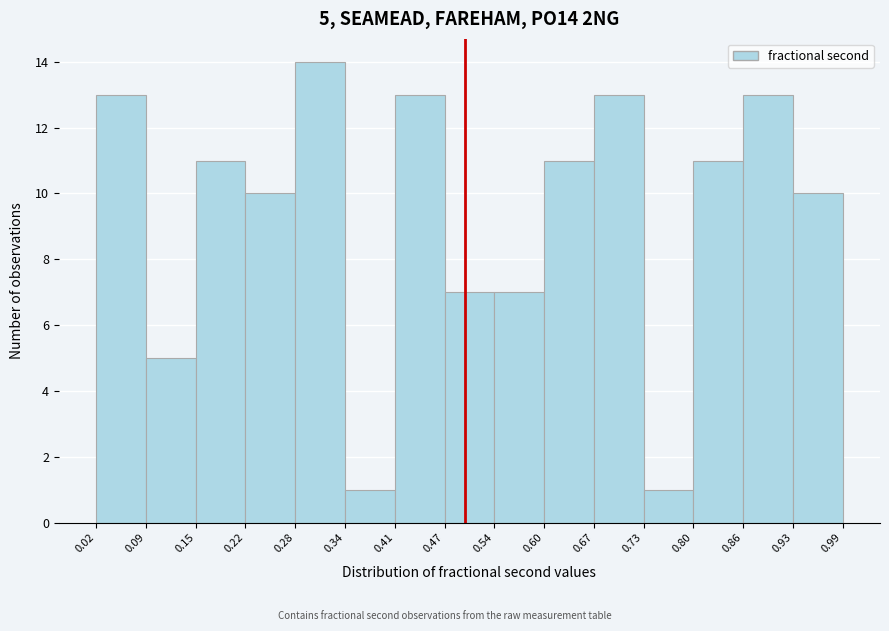

Which range on the x-axis has the tallest bar?

0.28 to 0.34